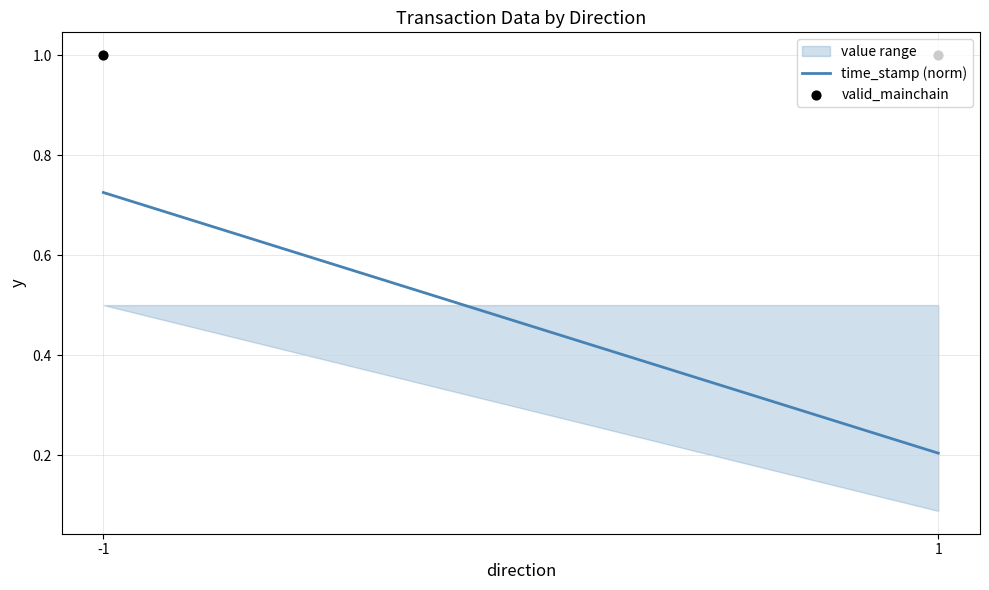

At which category is the sum across all series the highest?

-1